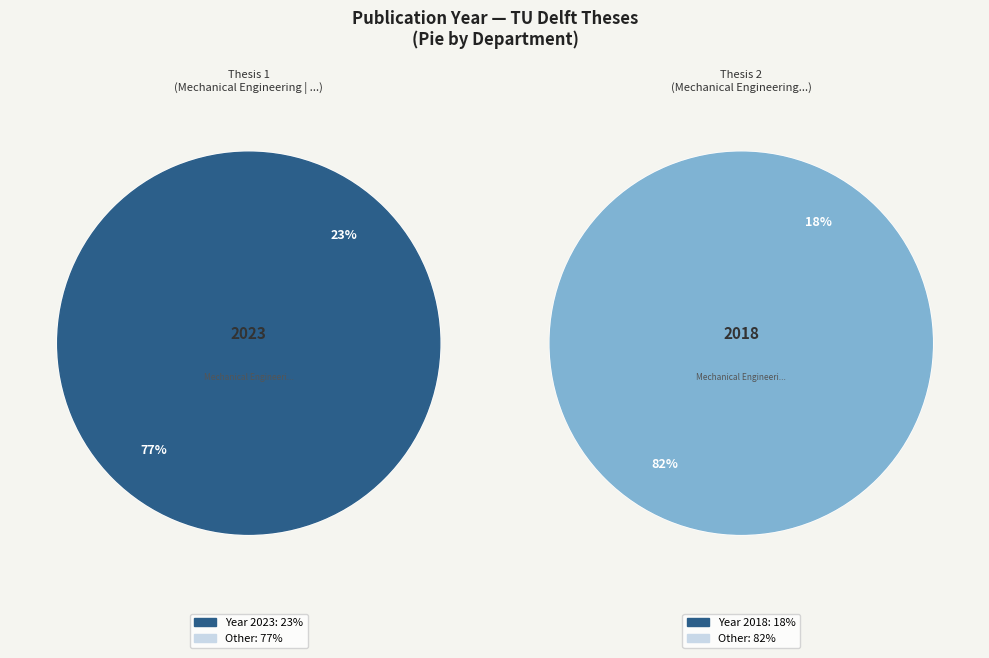

Rank the categories by value from highest to lowest.

Mechanical Engineering | Vehicle Engineering, Mechanical Engineering